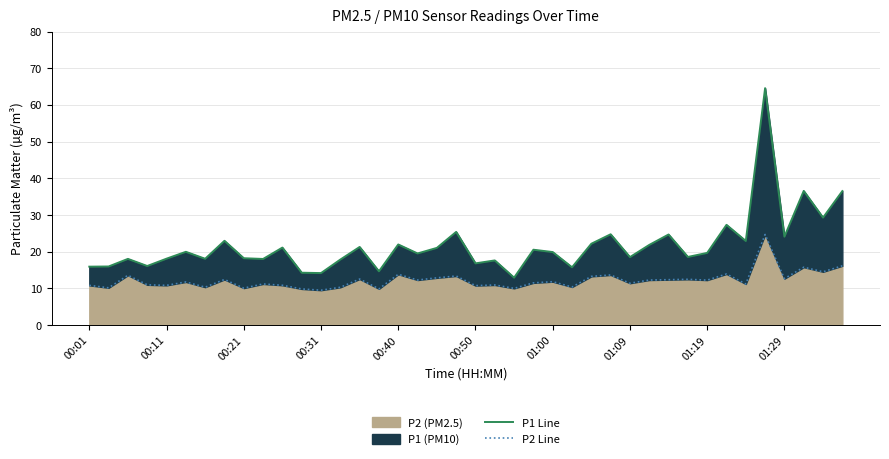

True or false: P2 (PM2.5) has a value of 18.0 at 01:09.

False